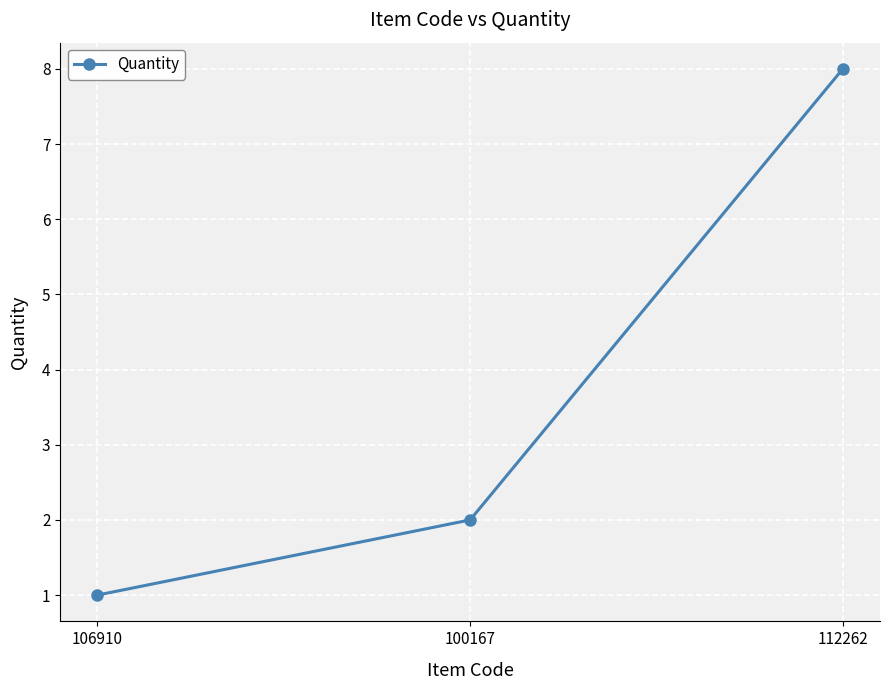

What is the change in value from 106910 to 112262?

+7